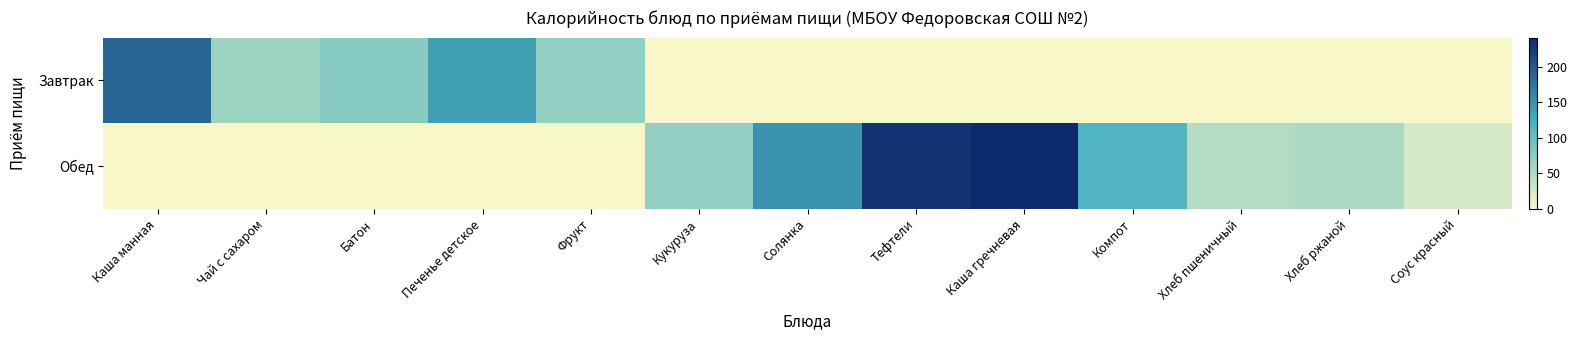

Between Кукуруза and Хлеб пшеничный, which series saw the biggest shift?

Обед